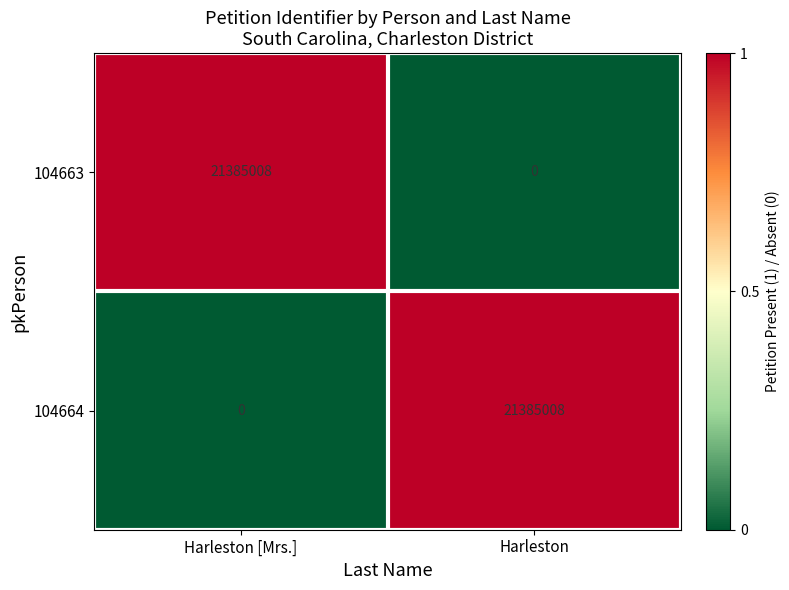

What is the total value across all series at Harleston?

21385008